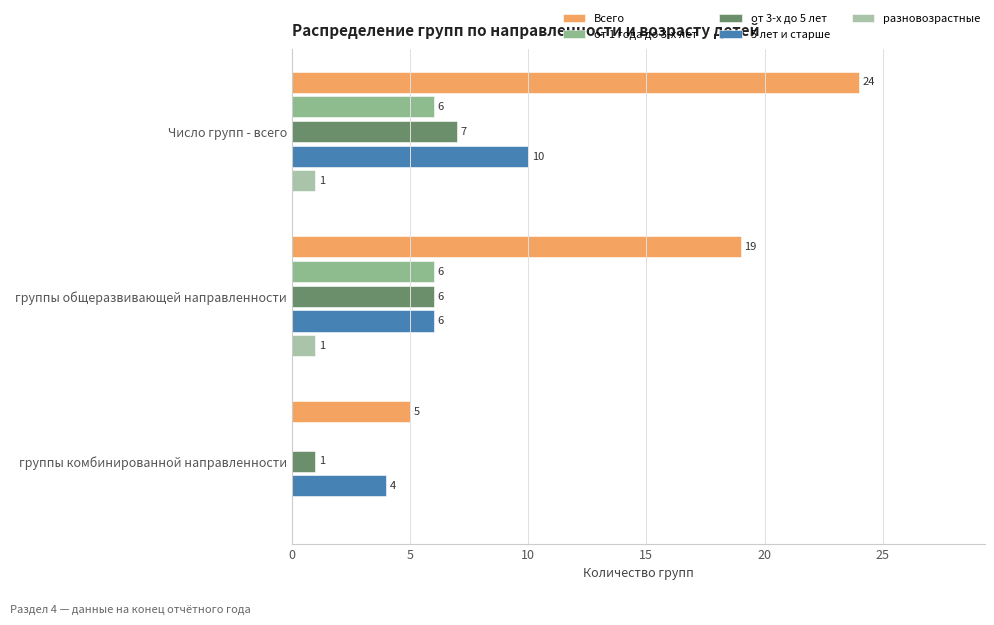

Count the number of data series in this chart.

5